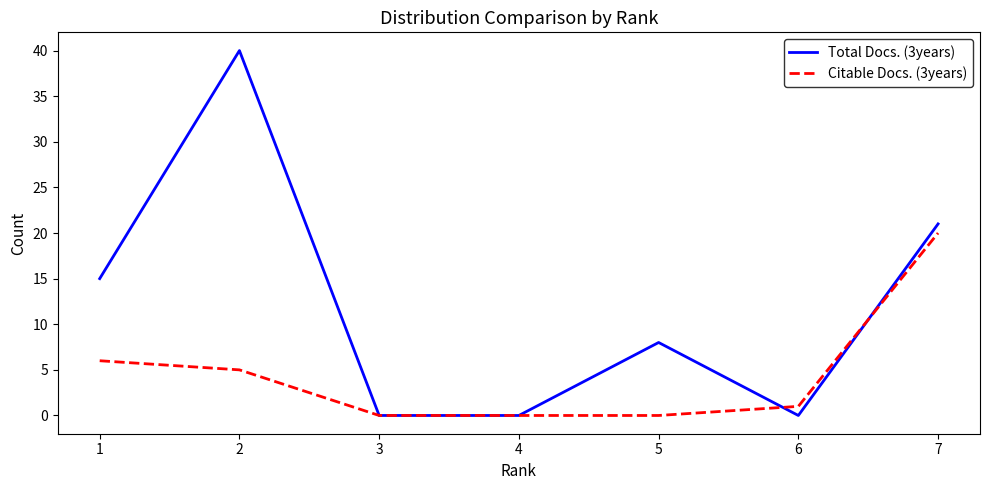

Reading right to left, transcribe all the data shown in this chart.

Total Docs. (3years): 7=21	6=0	5=8	4=0	3=0	2=40	1=15
Citable Docs. (3years): 7=20	6=1	5=0	4=0	3=0	2=5	1=6